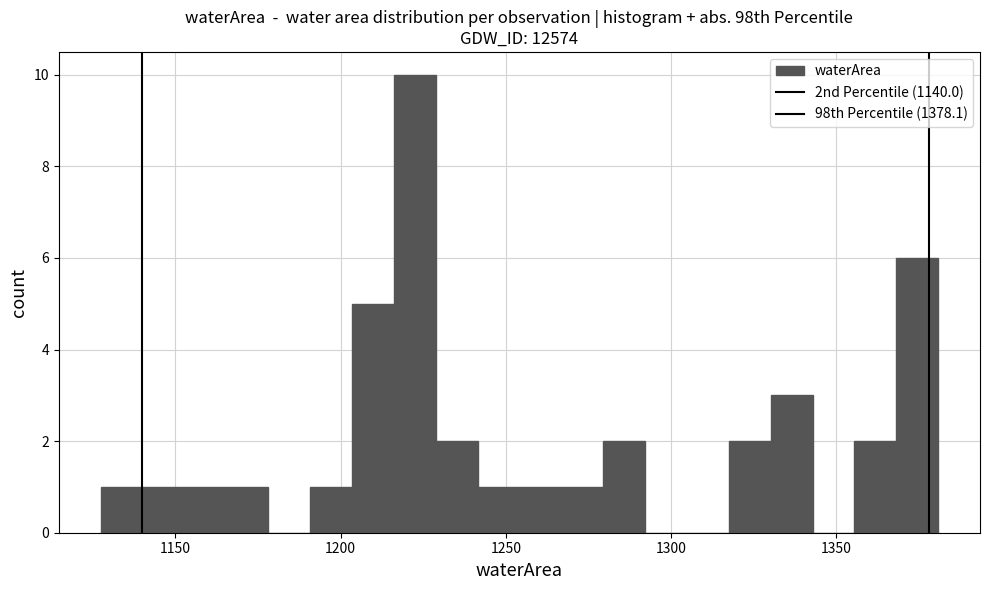

Read against the x-axis, roughly where is the centre of the tallest bar?

1220